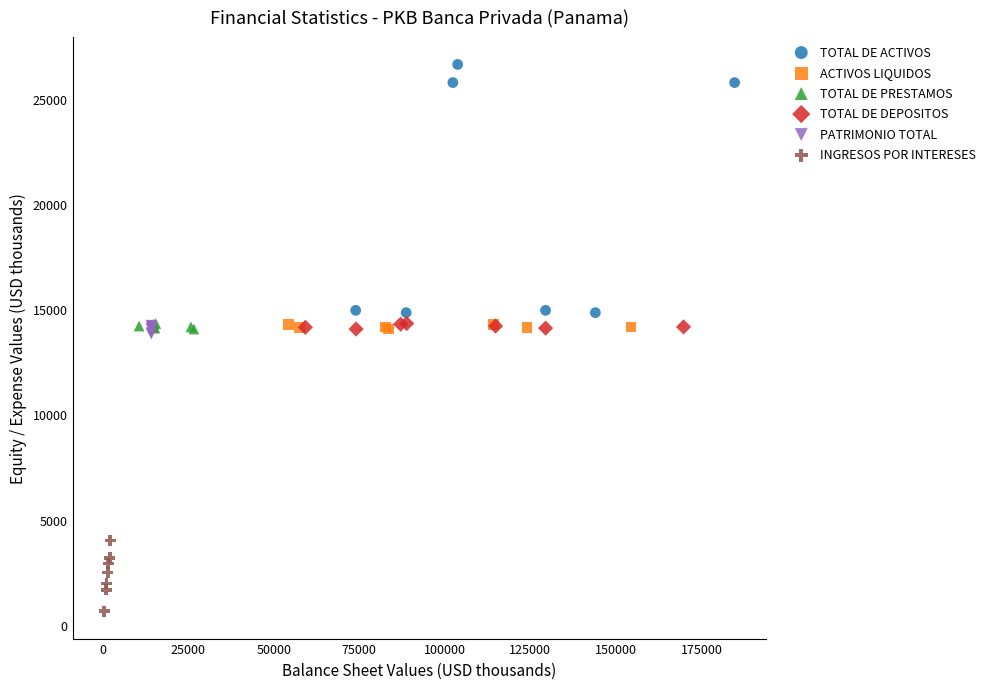

Which series reaches the minimum Y coordinate?

INGRESOS POR INTERESES